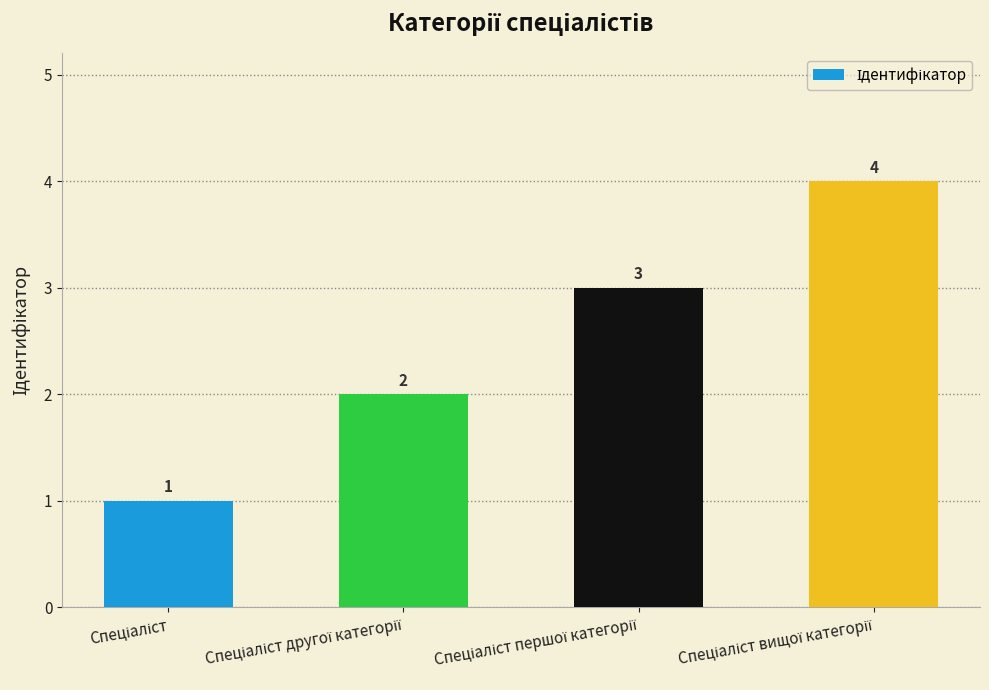

What is the difference between the maximum and second lowest values?

2